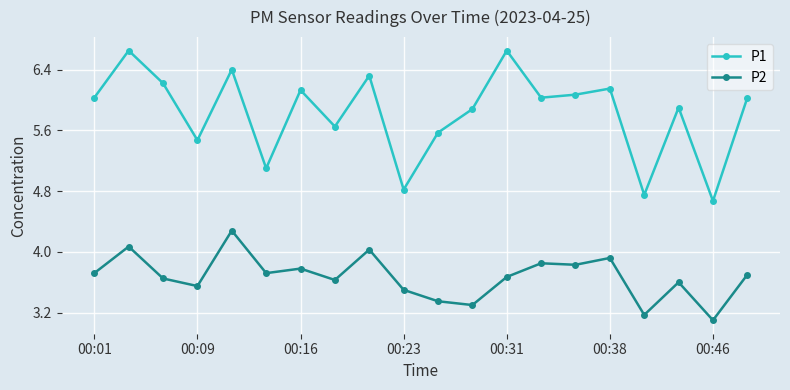

What is the sum of all P1 values?

116.5